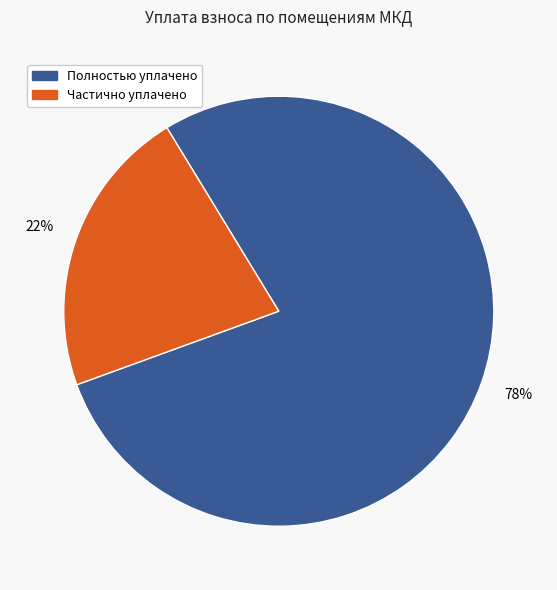

Count the number of slices in the pie.

2